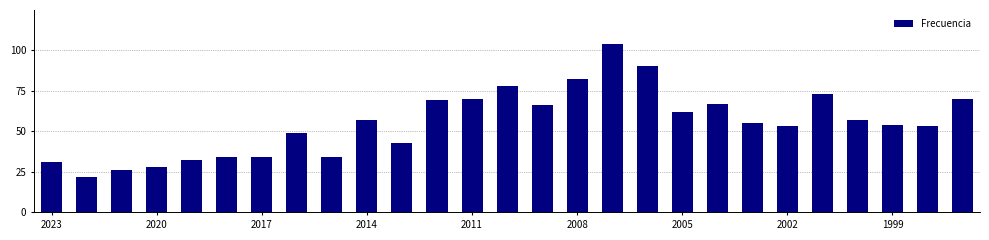

Reading right to left, list all the values displayed in this chart.

70	53	54	57	73	53	55	67	62	90	104	82	66	78	70	69	43	57	34	49	34	34	32	28	26	22	31